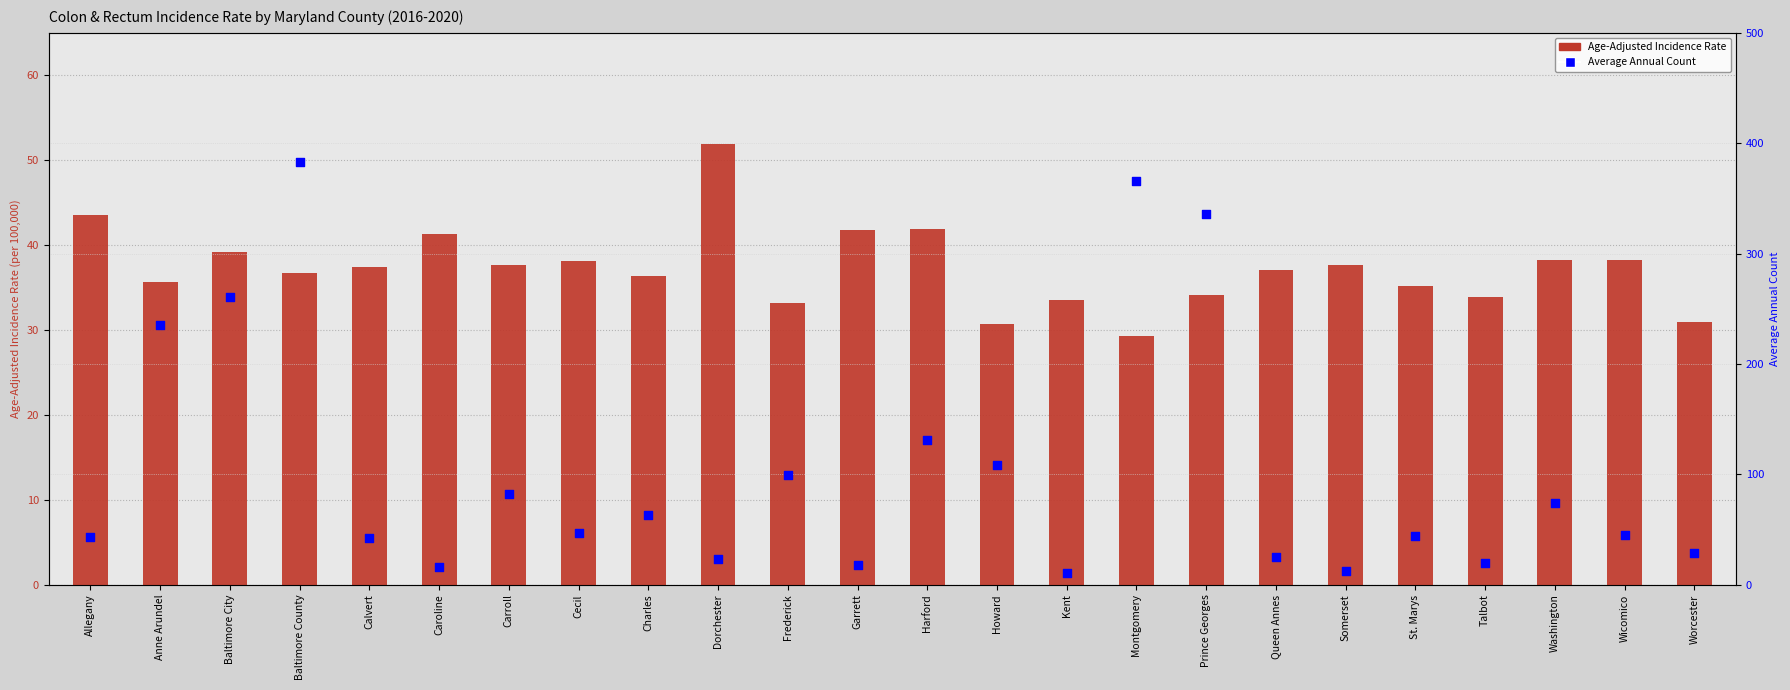

What are all the series names shown in the legend?

Age-Adjusted Incidence Rate, Average Annual Count